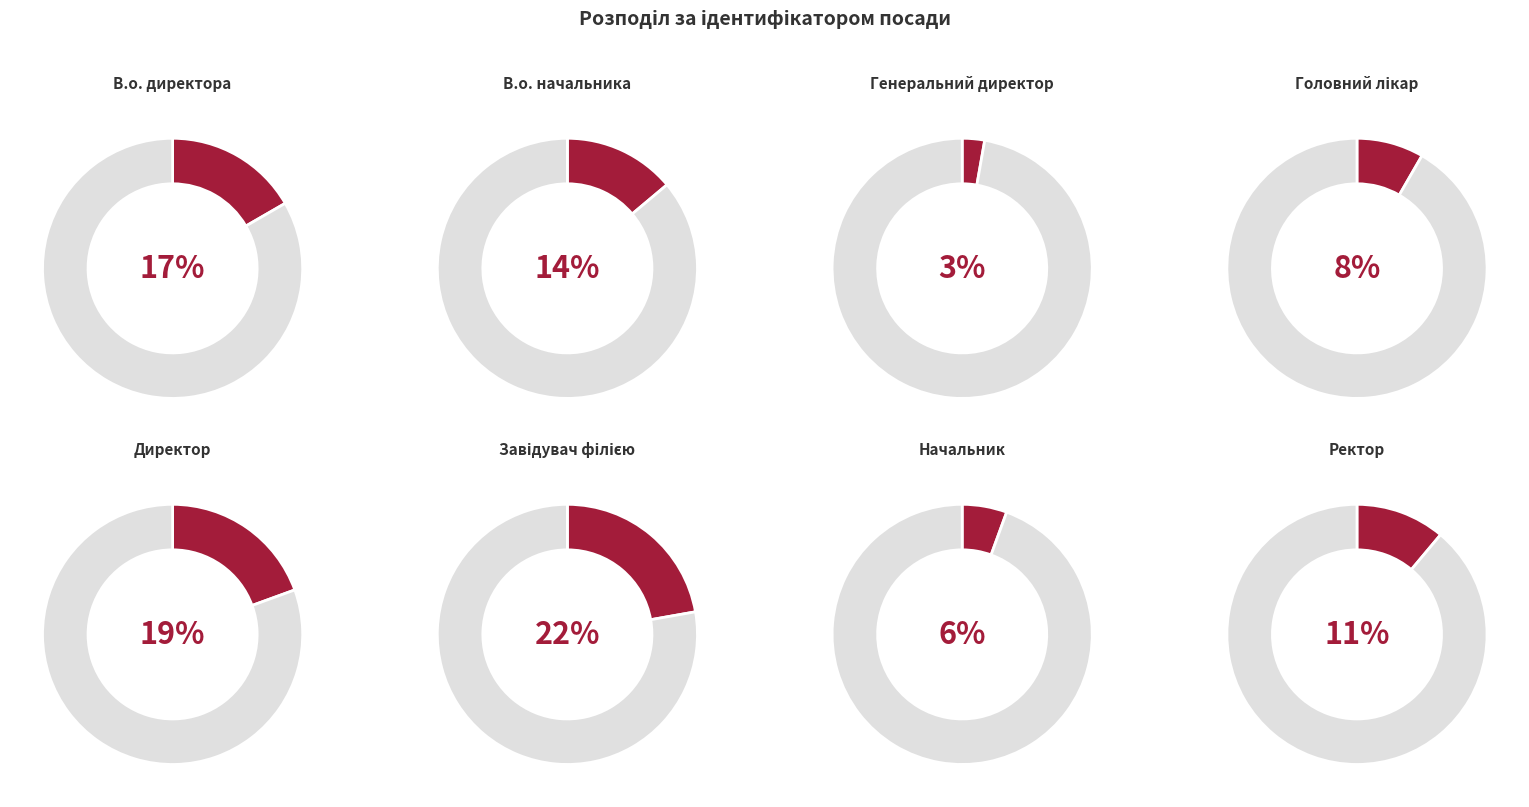

The Директор slice represents 29% of the pie. True or false?

False